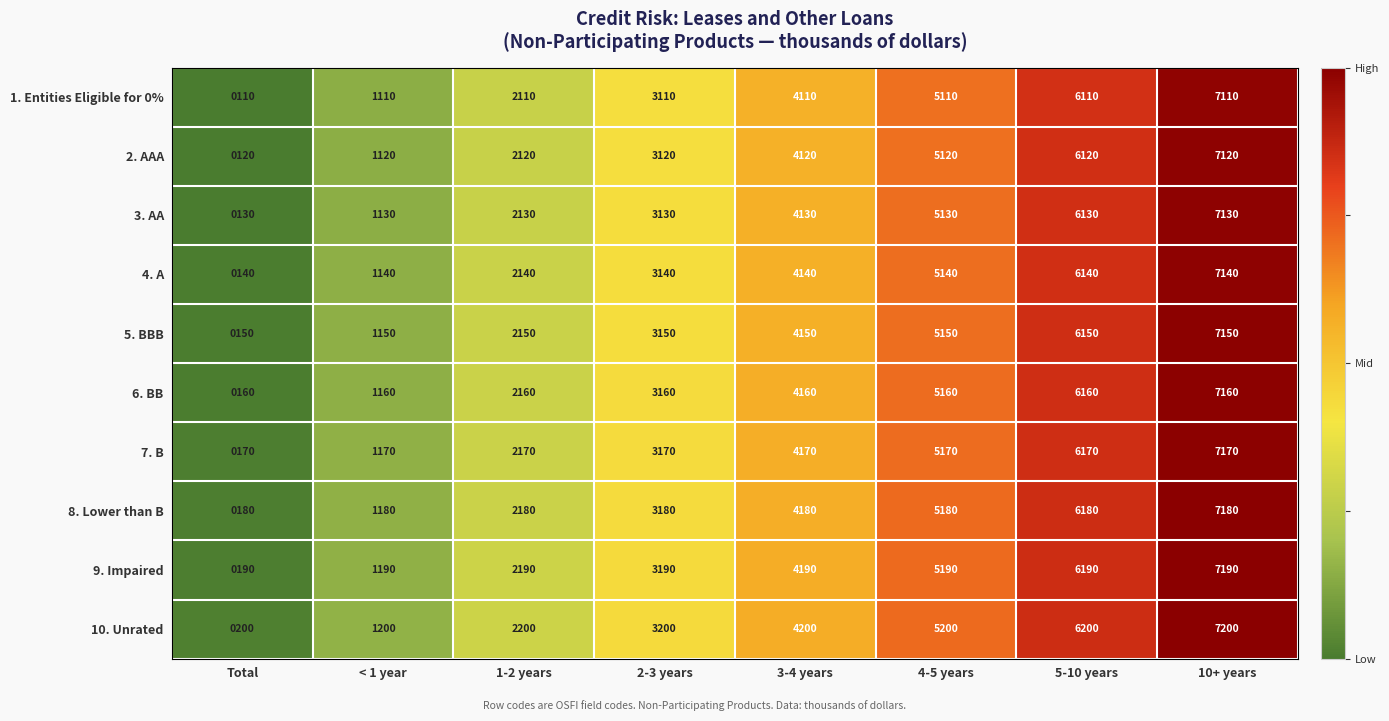

What is the average value of the 5. BBB series?

3650